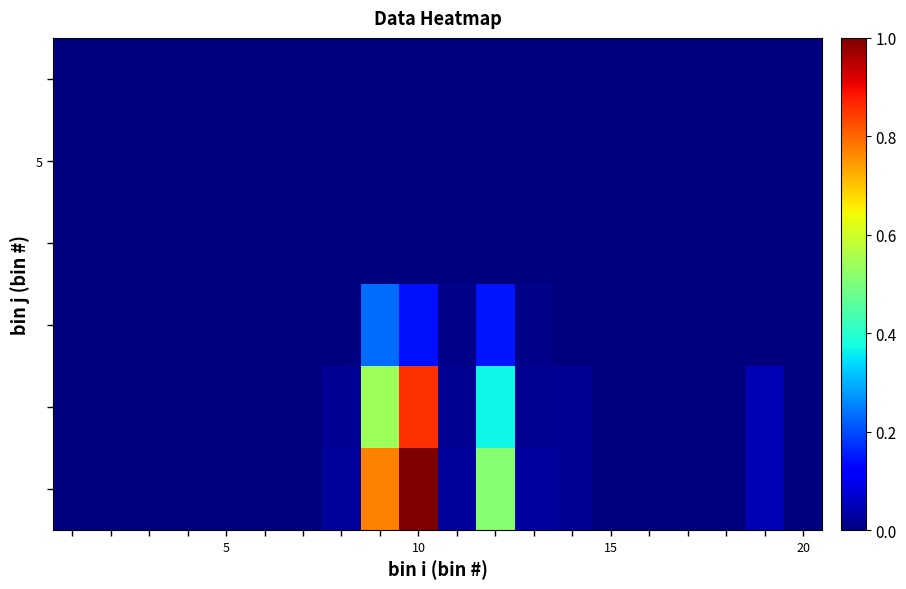

What is the maximum value shown in the chart?

1.0